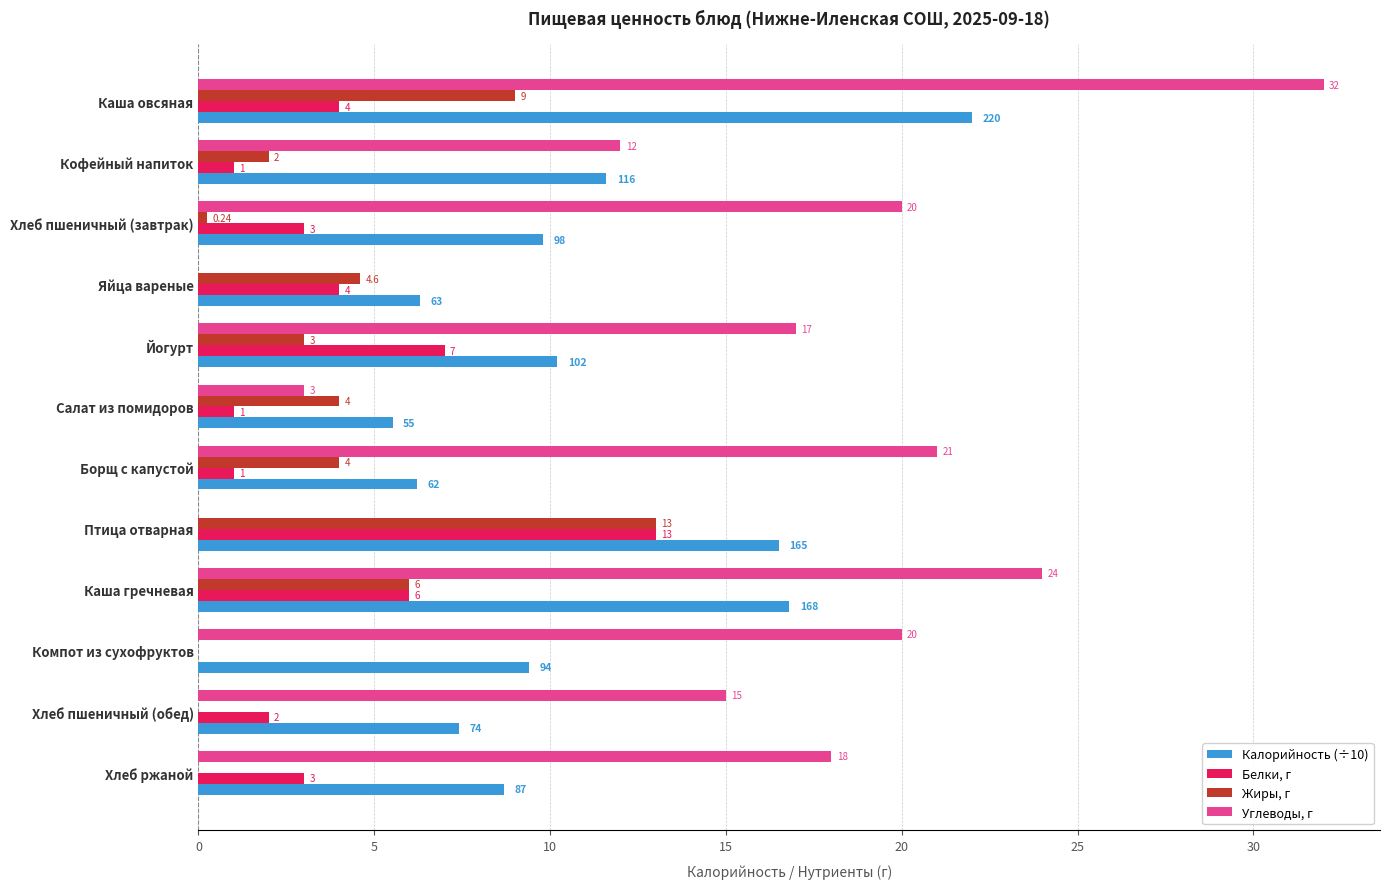

How many positive values does the Жиры, г series have?

9